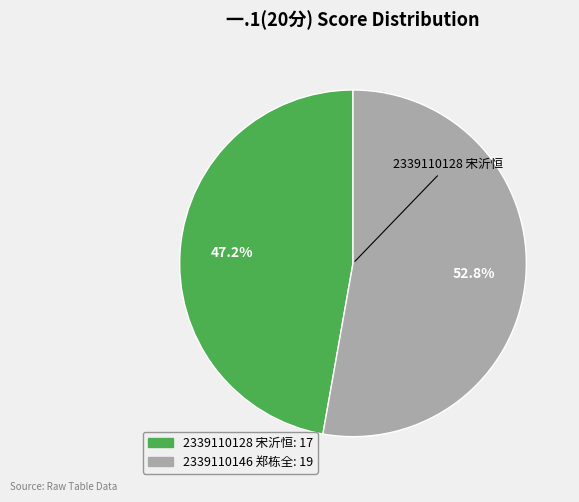

To the nearest percent, what percentage of the pie is 2339110146 郑栋全?

53%